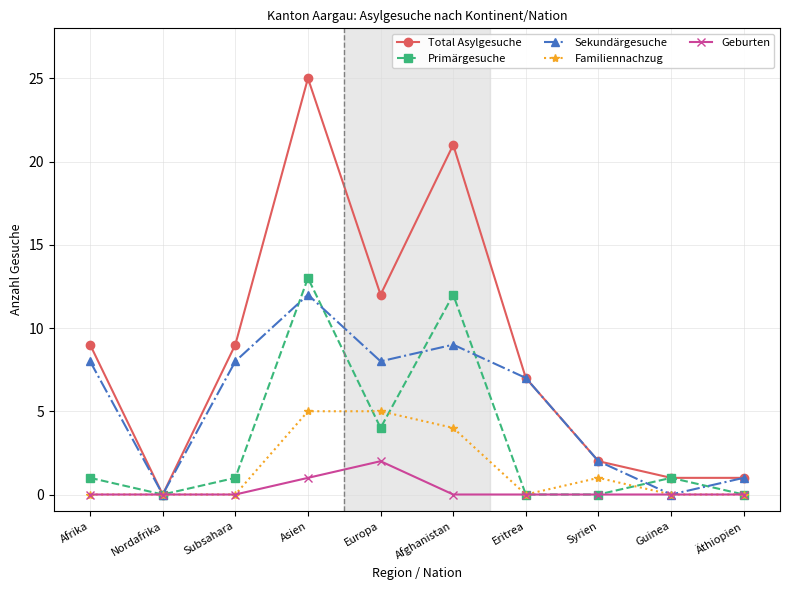

Reading left to right, transcribe all the data shown in this chart.

Total Asylgesuche: Afrika=9	Nordafrika=0	Subsahara=9	Asien=25	Europa=12	Afghanistan=21	Eritrea=7	Syrien=2	Guinea=1	Äthiopien=1
Primärgesuche: Afrika=1	Nordafrika=0	Subsahara=1	Asien=13	Europa=4	Afghanistan=12	Eritrea=0	Syrien=0	Guinea=1	Äthiopien=0
Sekundärgesuche: Afrika=8	Nordafrika=0	Subsahara=8	Asien=12	Europa=8	Afghanistan=9	Eritrea=7	Syrien=2	Guinea=0	Äthiopien=1
Familiennachzug: Afrika=0	Nordafrika=0	Subsahara=0	Asien=5	Europa=5	Afghanistan=4	Eritrea=0	Syrien=1	Guinea=0	Äthiopien=0
Geburten: Afrika=0	Nordafrika=0	Subsahara=0	Asien=1	Europa=2	Afghanistan=0	Eritrea=0	Syrien=0	Guinea=0	Äthiopien=0